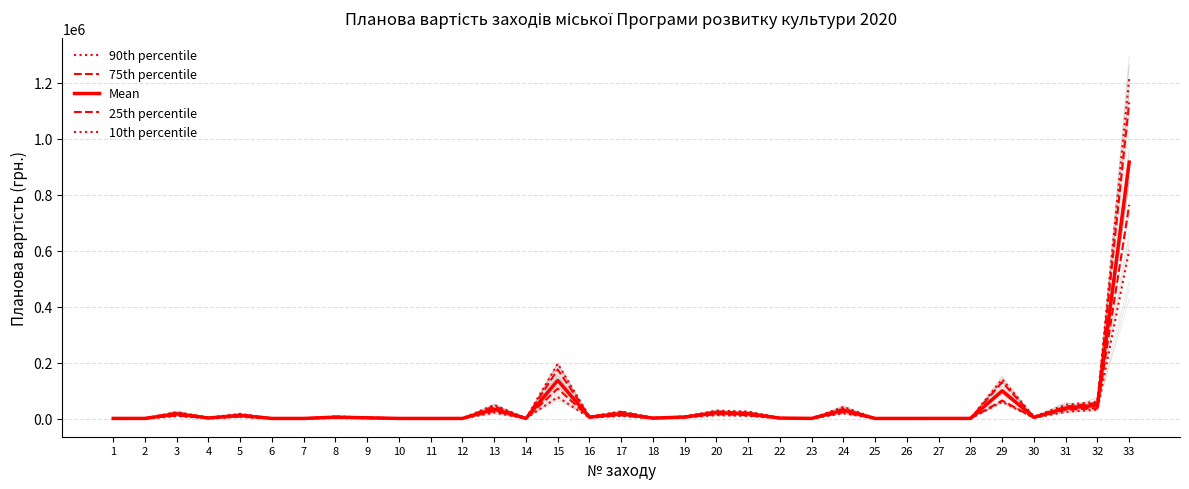

How many data points in 75th percentile are less than 4377?

16